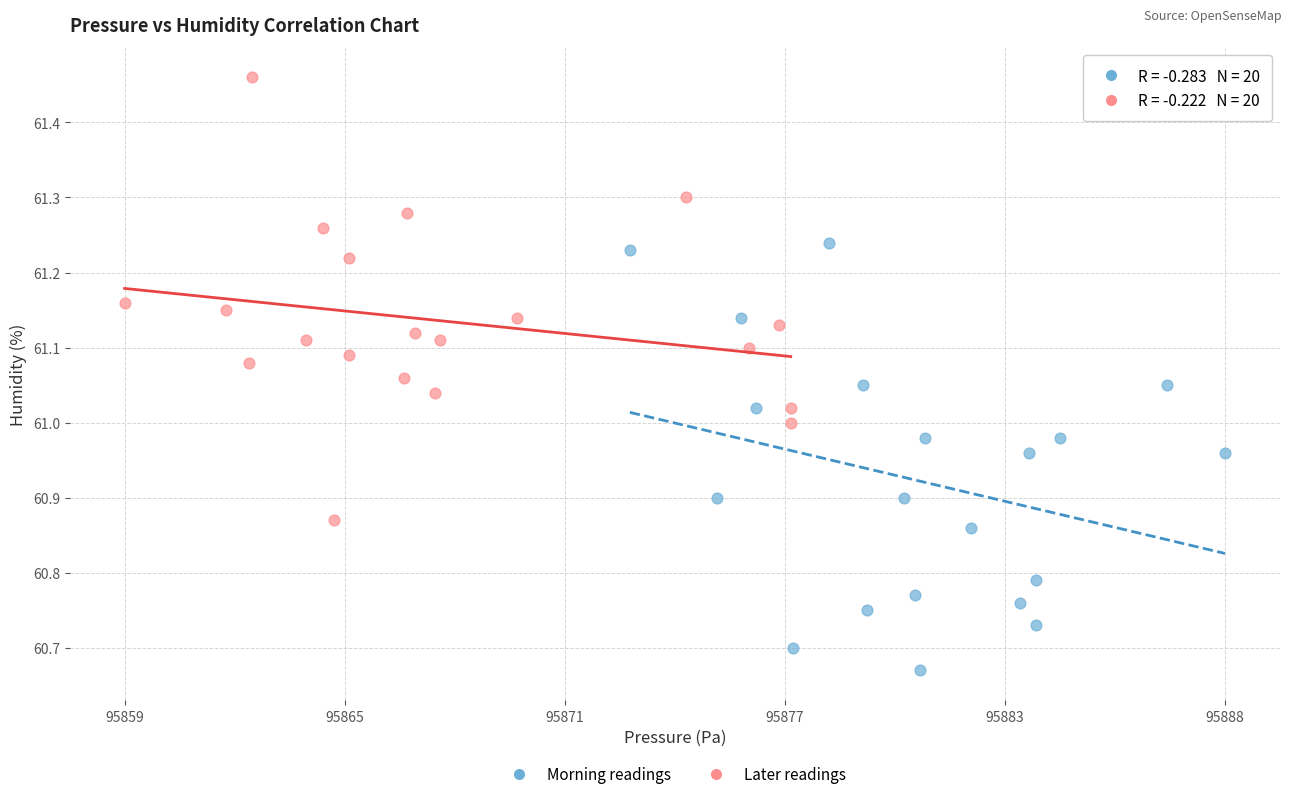

Which series has the widest spread of Y values?

Later readings